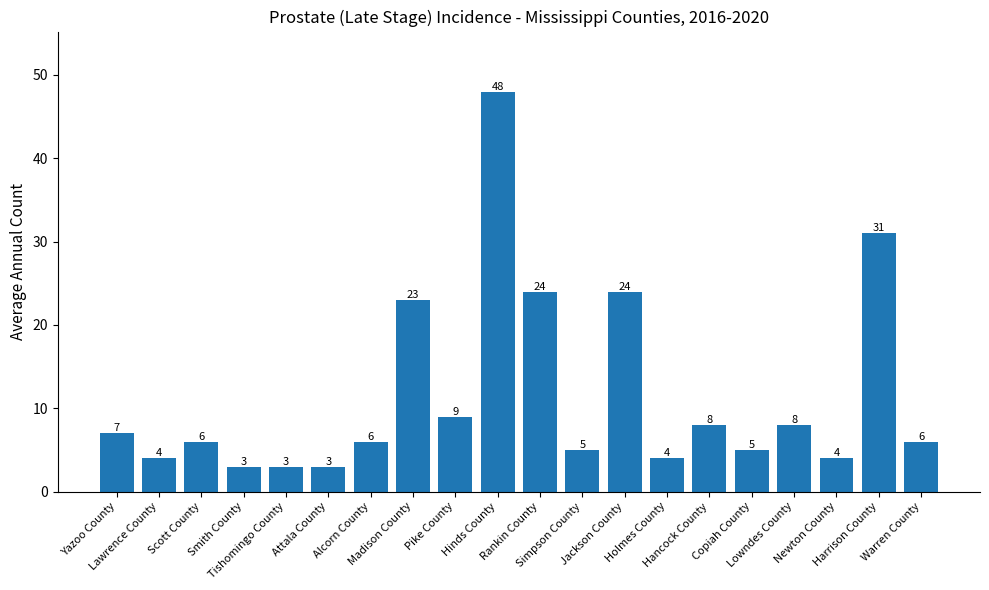

Approximately how many times larger is the value at Hancock County compared to Rankin County?

0.3